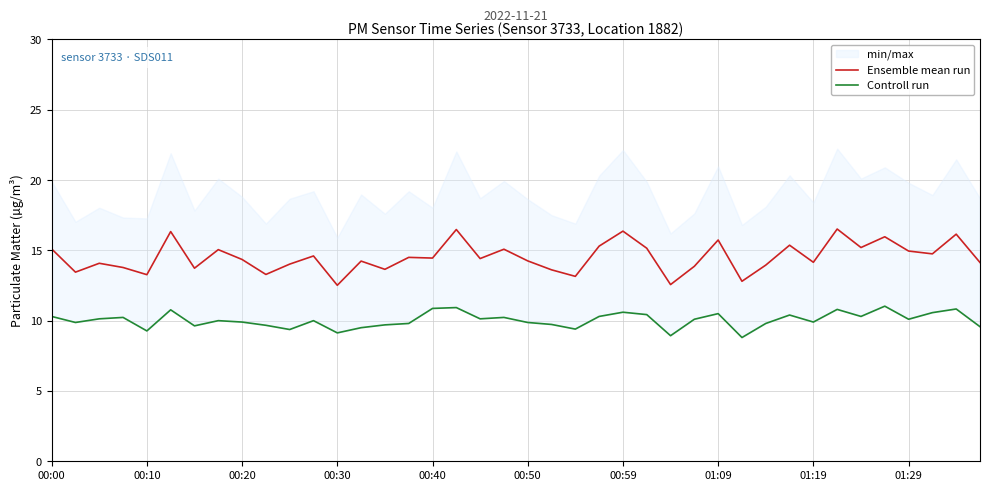

What is the maximum value for Ensemble mean run?

16.5